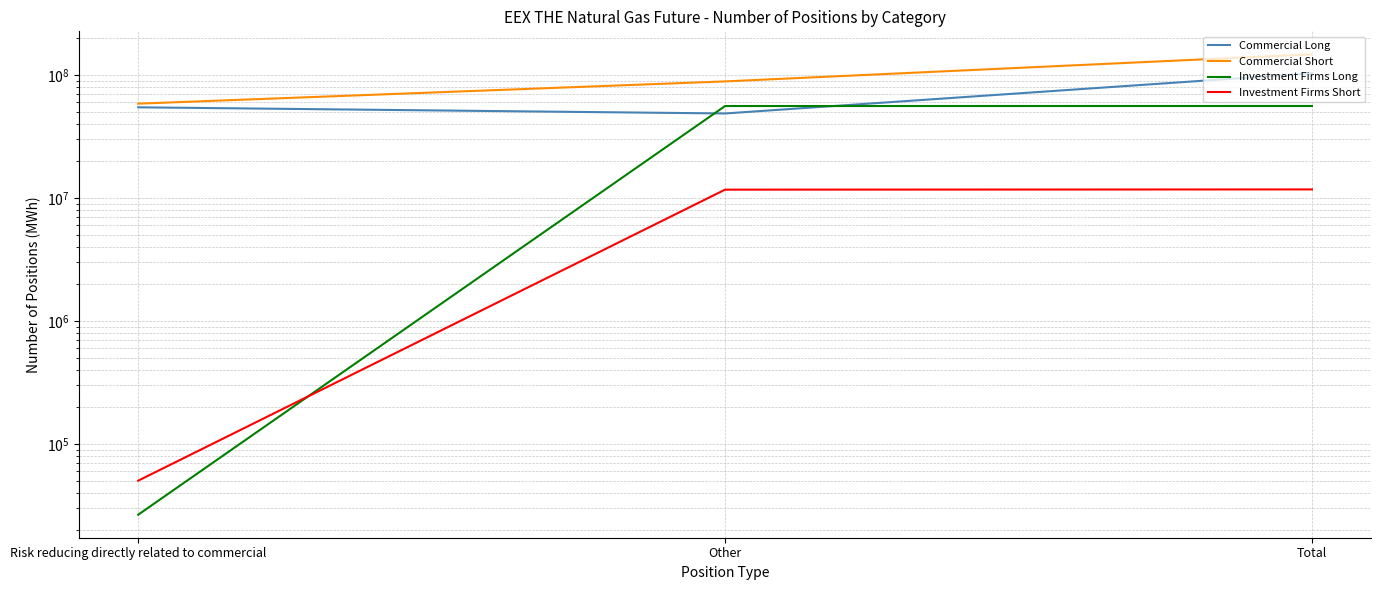

At which label does Investment Firms Short reach its peak?

Total